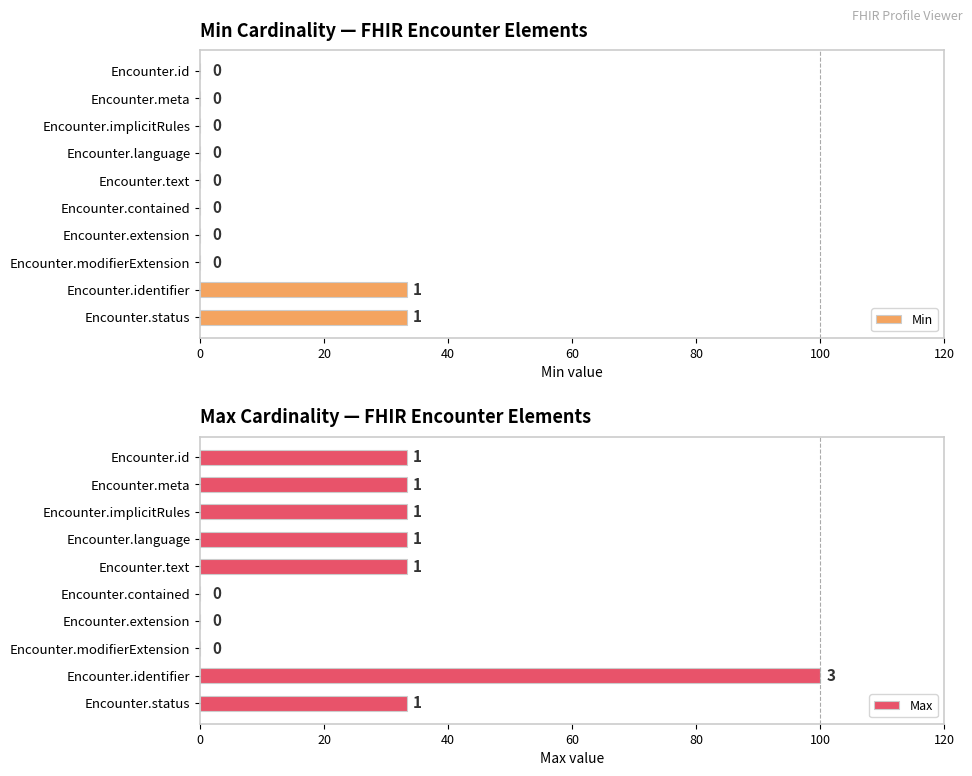

The Min series shows 0.0 at Encounter.contained. True or false?

True